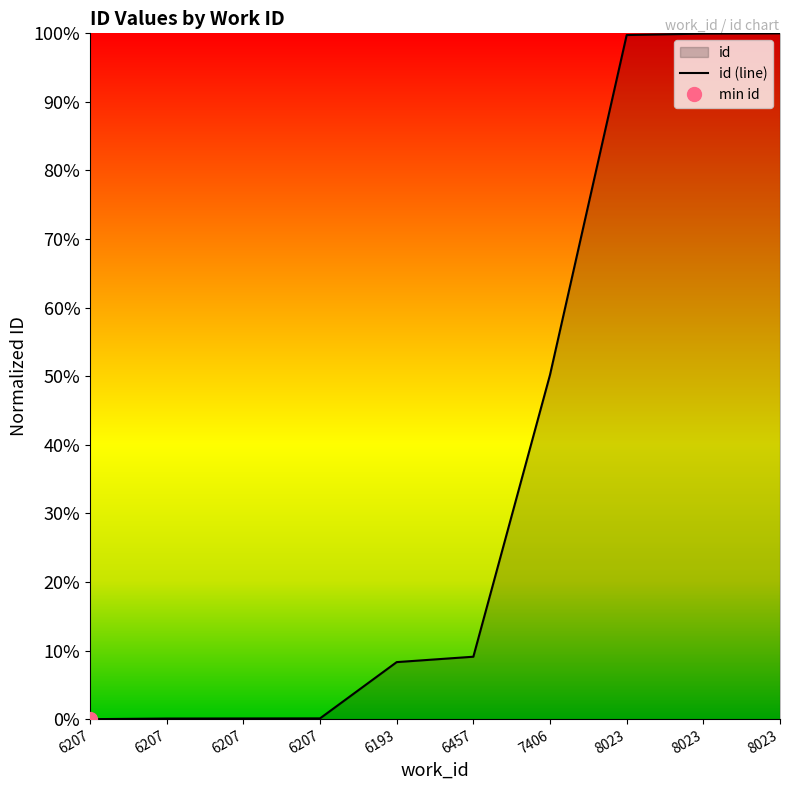

What is the difference between the second highest and minimum values?

1.0